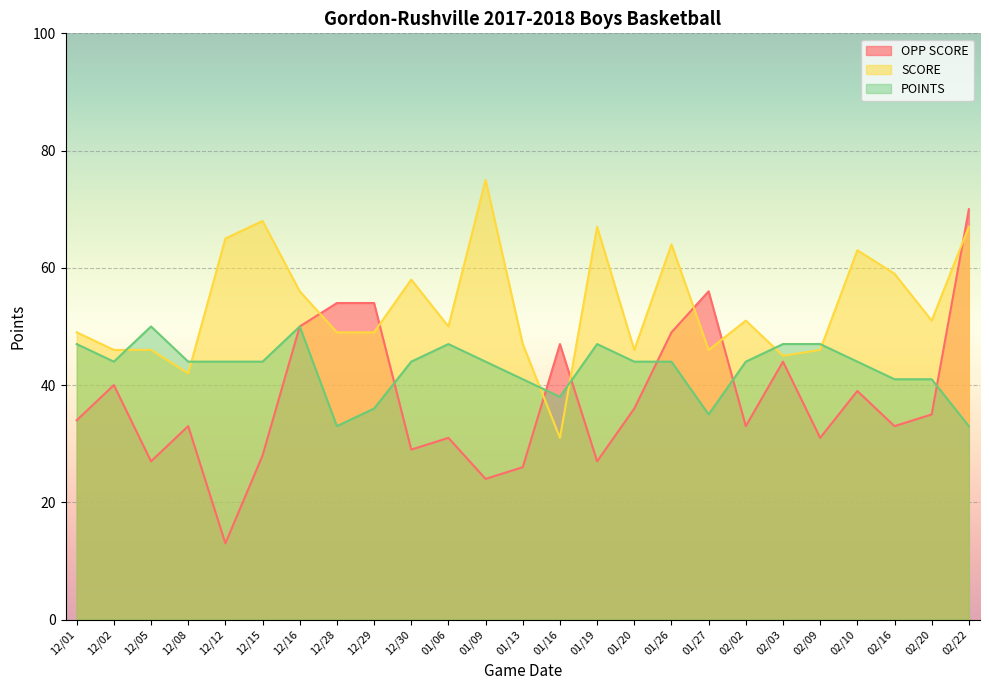

Where is OPP SCORE nearest to the value 41?

12/02